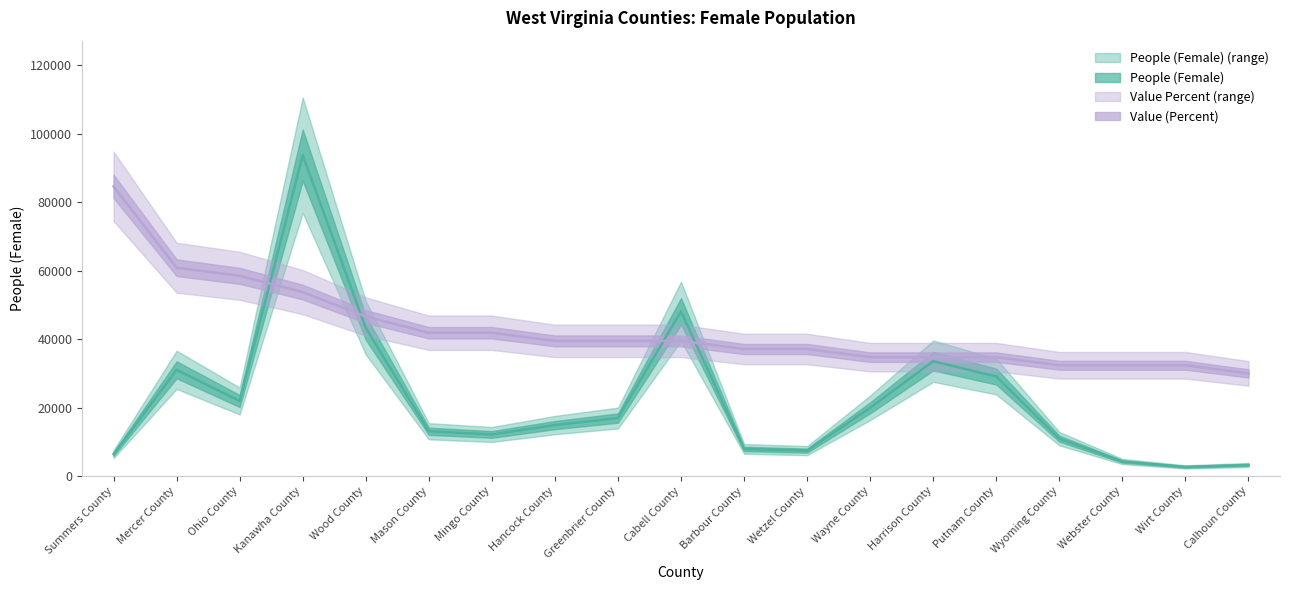

Reading left to right, list all the values displayed in this chart.

People (Female): Summers County=6396.0	Mercer County=31043.0	Ohio County=21927.0	Kanawha County=93773.0	Wood County=43323.0	Mason County=13094.0	Mingo County=12150.0	Hancock County=14886.0	Greenbrier County=16947.0	Cabell County=48137.0	Barbour County=7922.0	Wetzel County=7428.0	Wayne County=19943.0	Harrison County=33568.0	Putnam County=29072.0	Wyoming County=10924.0	Webster County=4257.0	Wirt County=2661.0	Calhoun County=3245.0
Value (Percent): Summers County=84661.8	Mercer County=60893.5	Ohio County=58516.6	Kanawha County=53762.9	Wood County=46632.4	Mason County=41878.8	Mingo County=41878.8	Hancock County=39501.9	Greenbrier County=39501.9	Cabell County=39501.9	Barbour County=37125.1	Wetzel County=37125.1	Wayne County=34748.3	Harrison County=34748.3	Putnam County=34748.3	Wyoming County=32371.4	Webster County=32371.4	Wirt County=32371.4	Calhoun County=29994.6